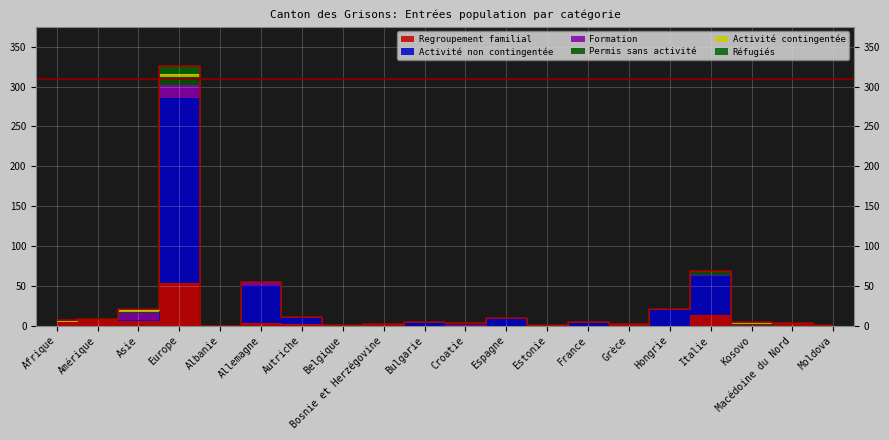

Reading left to right, transcribe all the data shown in this chart.

Regroupement familial: 6	8	7	54	0	3	2	0	2	0	1	0	0	0	2	0	13	2	3	1
Activité non contingentée: 0	0	0	231	0	47	7	1	0	3	1	8	0	5	0	21	50	0	0	0
Formation: 0	0	10	17	0	4	2	0	0	1	1	1	1	0	0	0	1	0	0	0
Permis sans activité: 0	0	0	10	0	1	0	0	0	0	0	0	0	0	0	0	4	0	0	0
Activité contingentée: 0	0	2	4	0	0	0	0	0	0	0	0	0	0	0	0	0	2	0	0
Réfugiés: 1	0	2	10	0	0	0	0	0	0	0	0	0	0	0	0	0	0	0	0